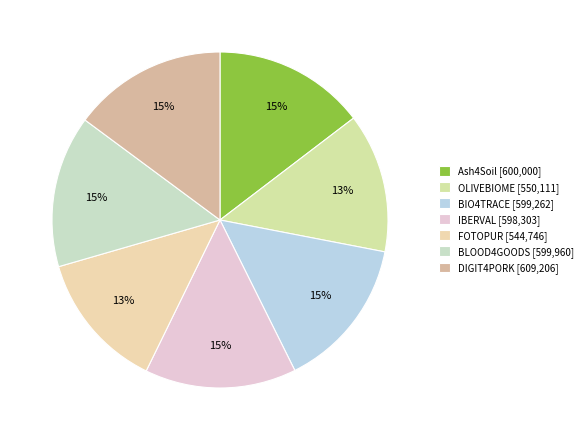

Rank the categories by value from lowest to highest.

FOTOPUR, OLIVEBIOME, IBERVAL, BIO4TRACE, BLOOD4GOODS, Ash4Soil, DIGIT4PORK